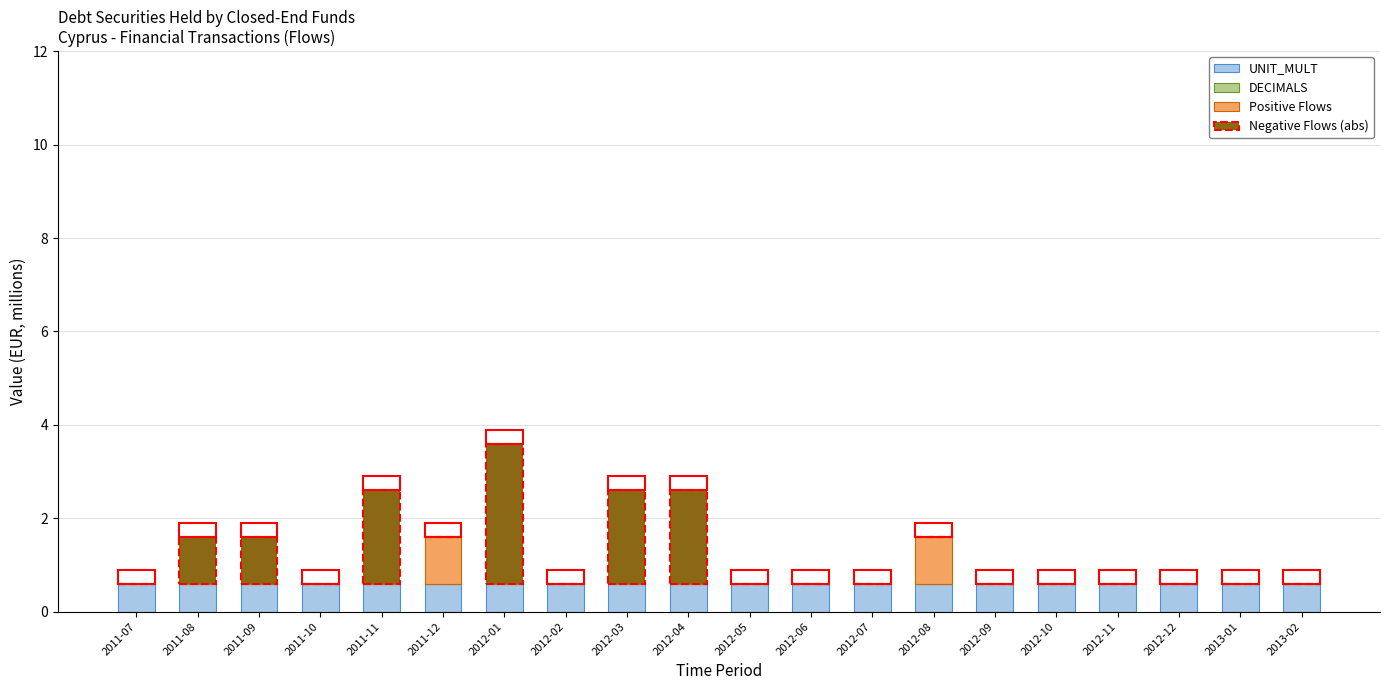

Which series has the largest total across all categories?

UNIT_MULT